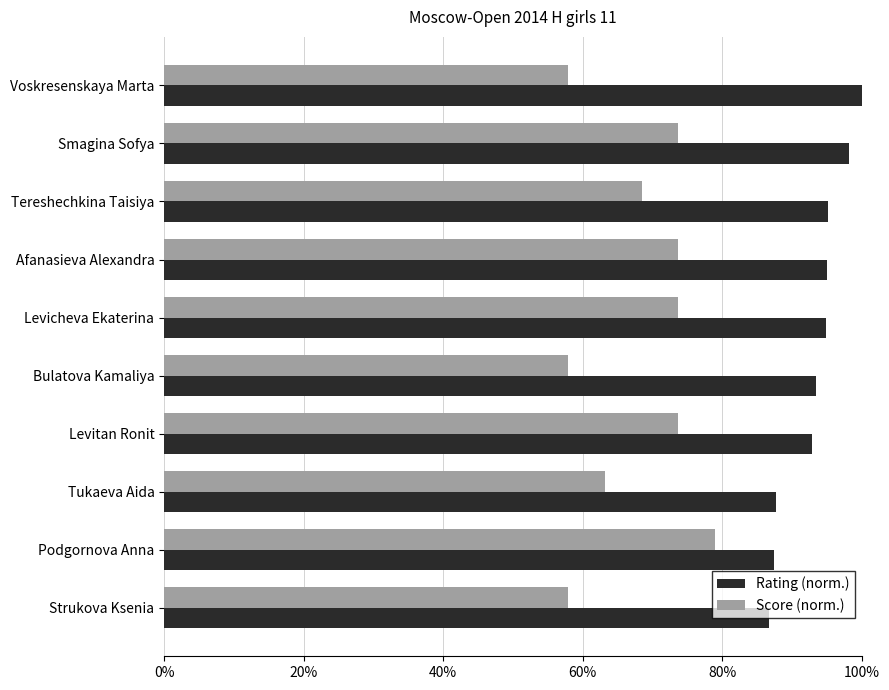

At which category is the sum across all series the highest?

Smagina Sofya